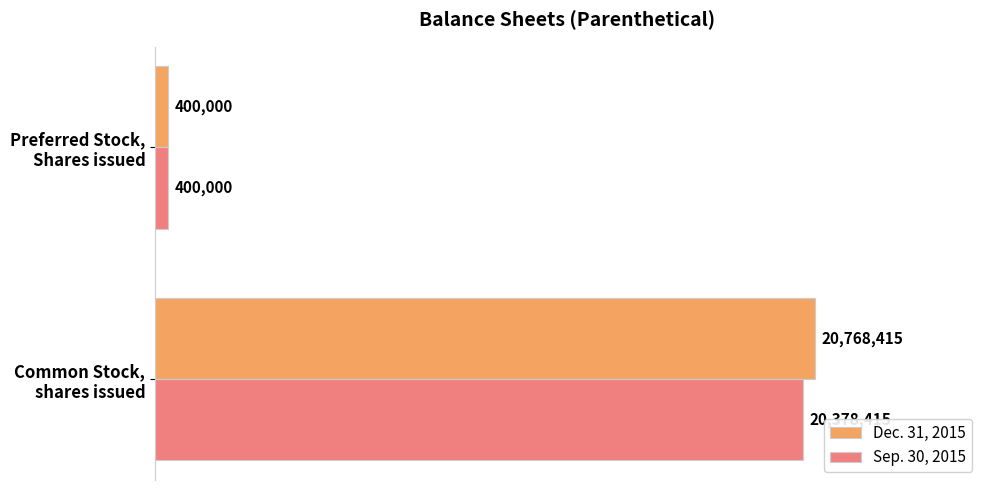

What are all the series names shown in the legend?

Dec. 31, 2015, Sep. 30, 2015